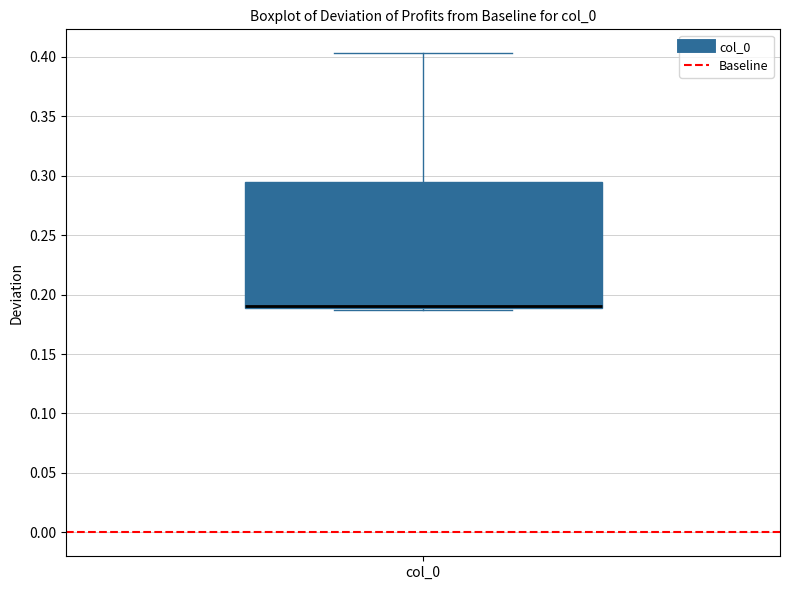

Where does the upper whisker of the box for col_0 end on the y-axis? The values are not printed on the chart, so give them approximately, as read against the axis.

0.405